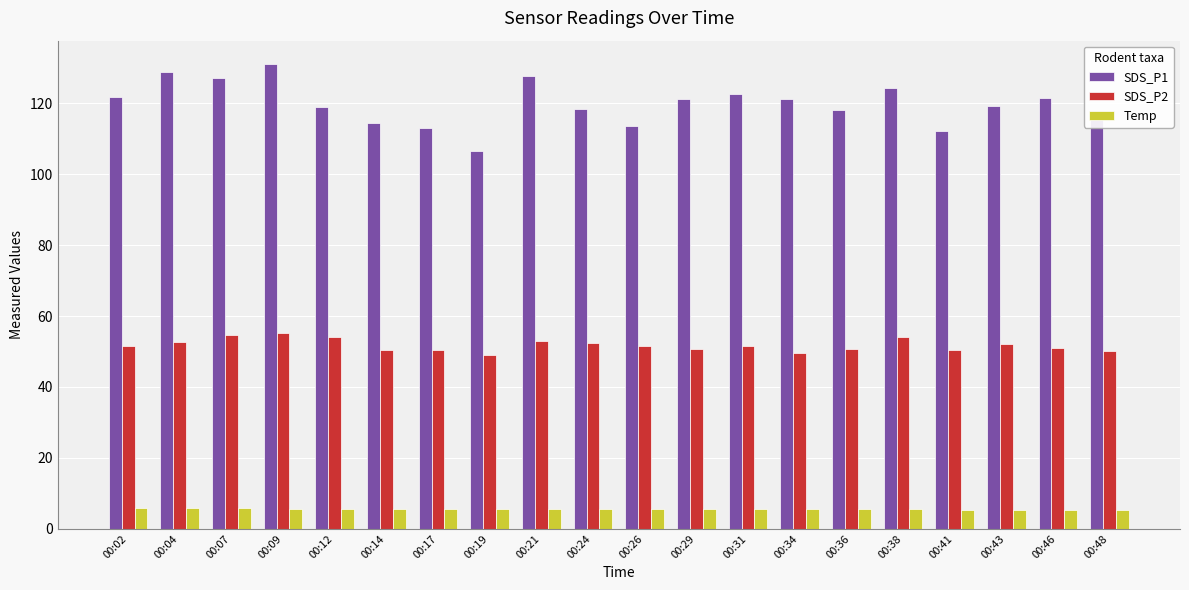

The SDS_P2 series shows 52.2 at 00:43. True or false?

True